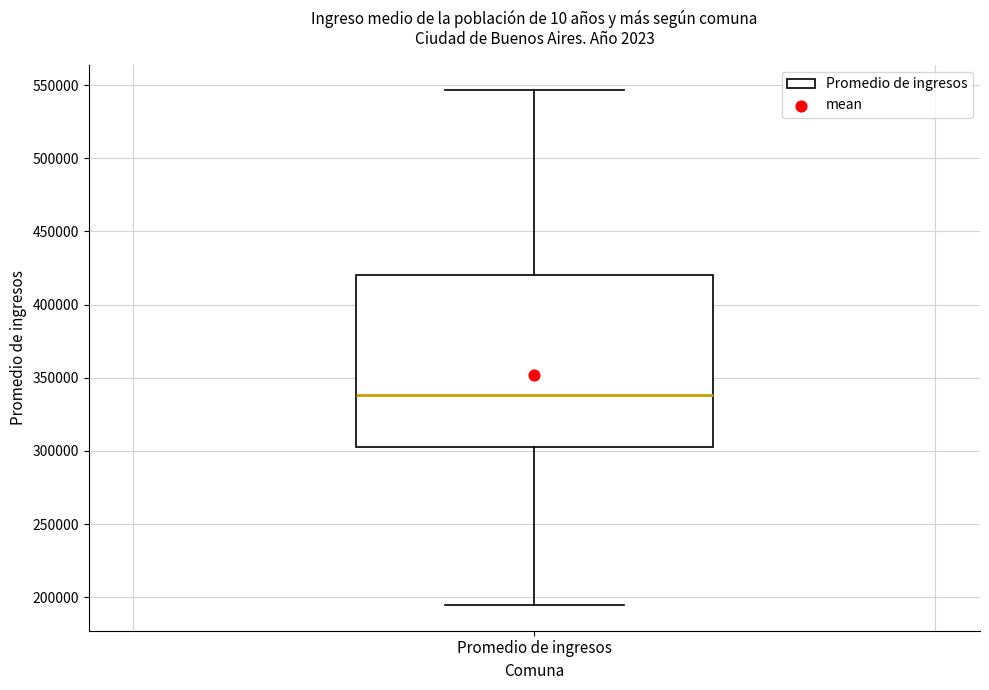

Transcribe this box plot: give where the median line is, the range the box spans, and where the two whiskers end, as read against the y-axis. The values are not printed on the chart, so give them approximately, as read against the axis.

median 340000, box 305000 to 420000, whiskers 195000 to 545000